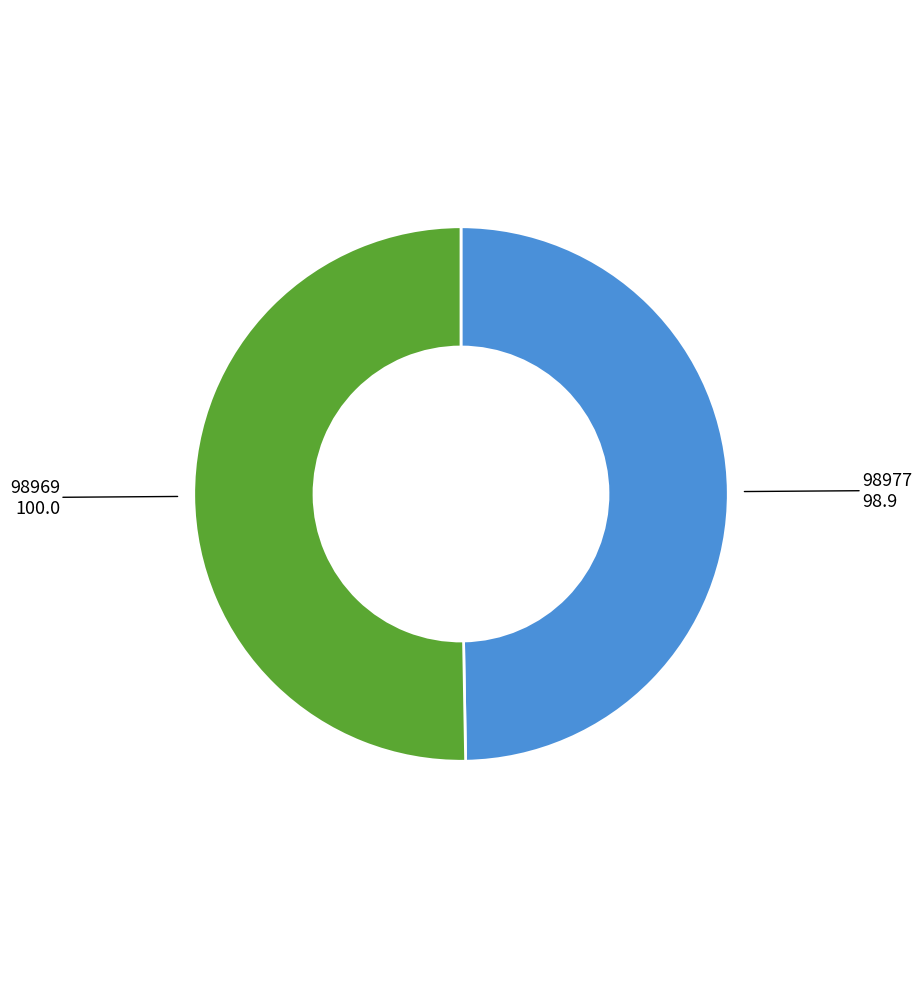

Is there any slice that represents more than half of the pie?

Yes